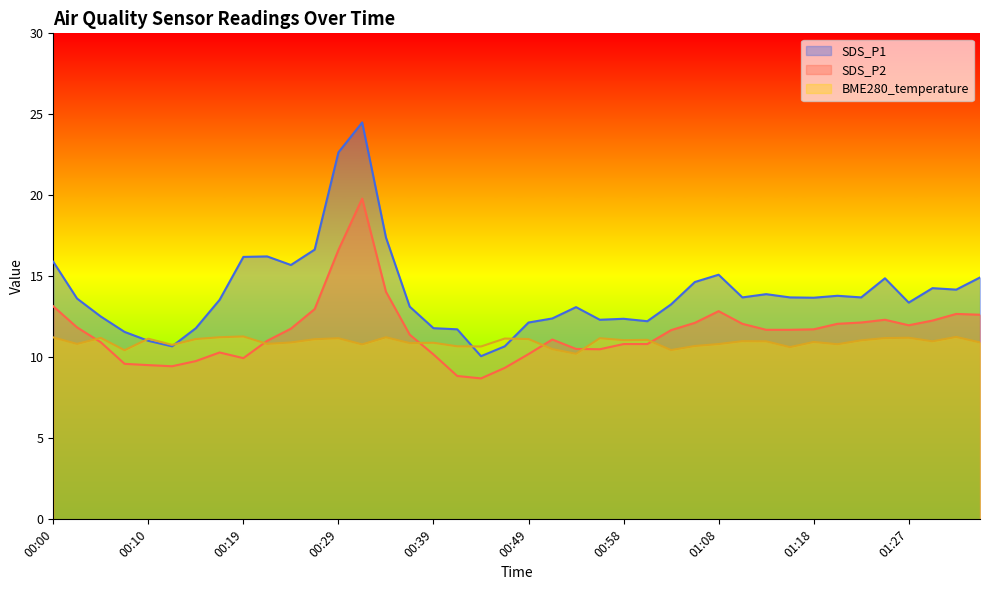

What is the maximum value for BME280_temperature?

11.3